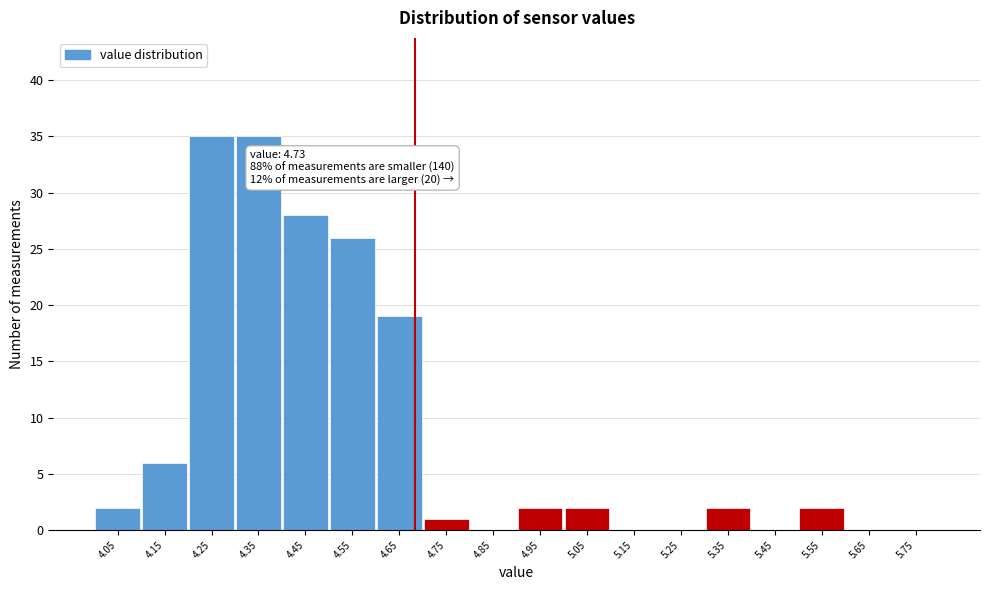

Reading left to right, extract all data points from this chart.

4.05=2	4.15=6	4.25=35	4.35=35	4.45=28	4.55=26	4.65=19	4.75=1	4.85=0	4.95=2	5.05=2	5.15=0	5.25=0	5.35=2	5.45=0	5.55=2	5.65=0	5.75=0